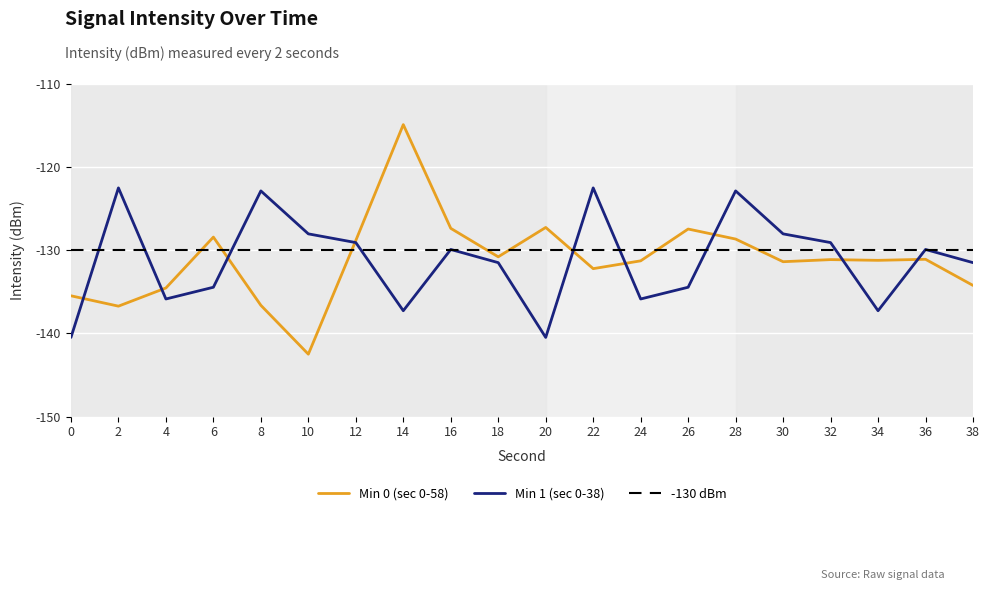

What is the minimum value shown in the chart?

-142.5